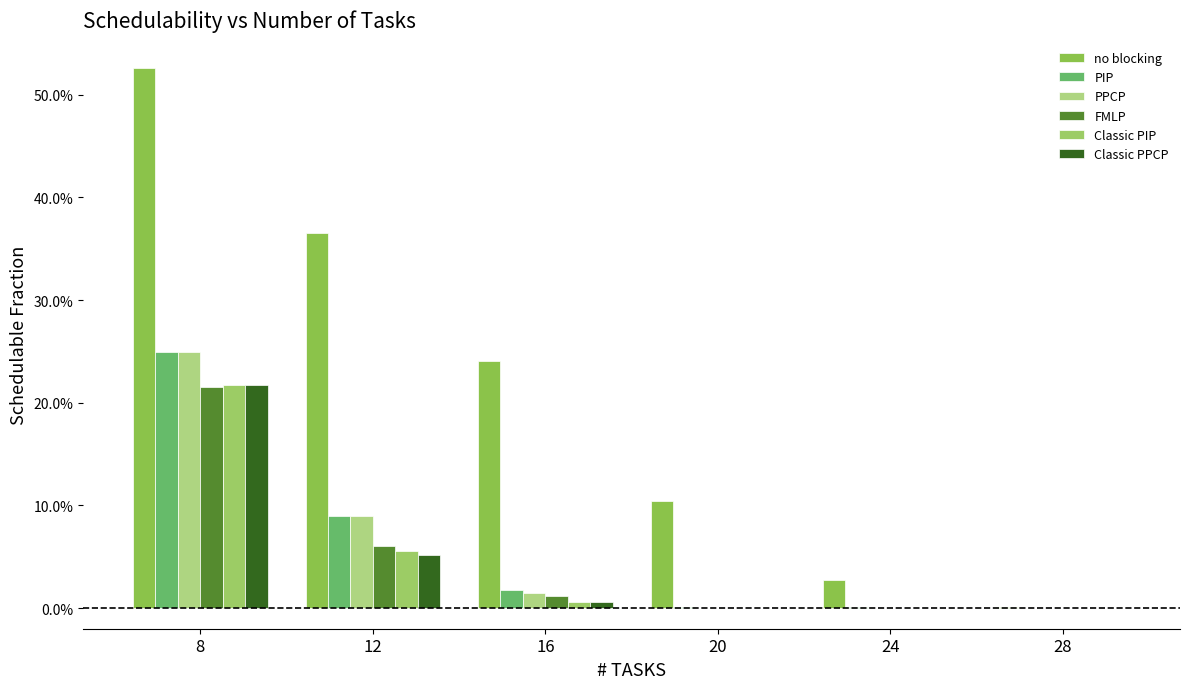

At which label does FMLP reach its minimum?

20